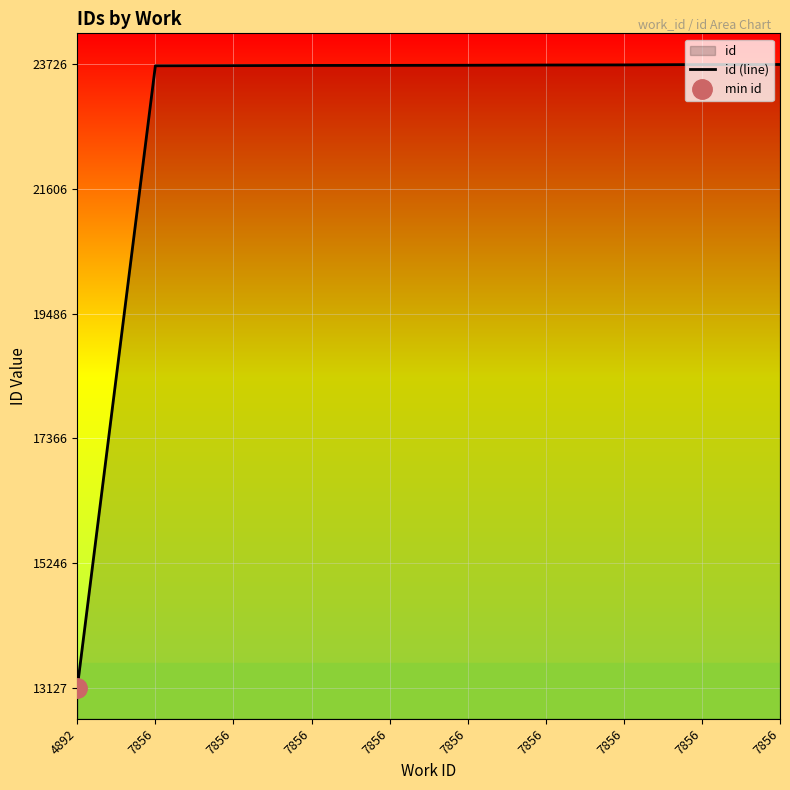

How many values exceed 23713?

4